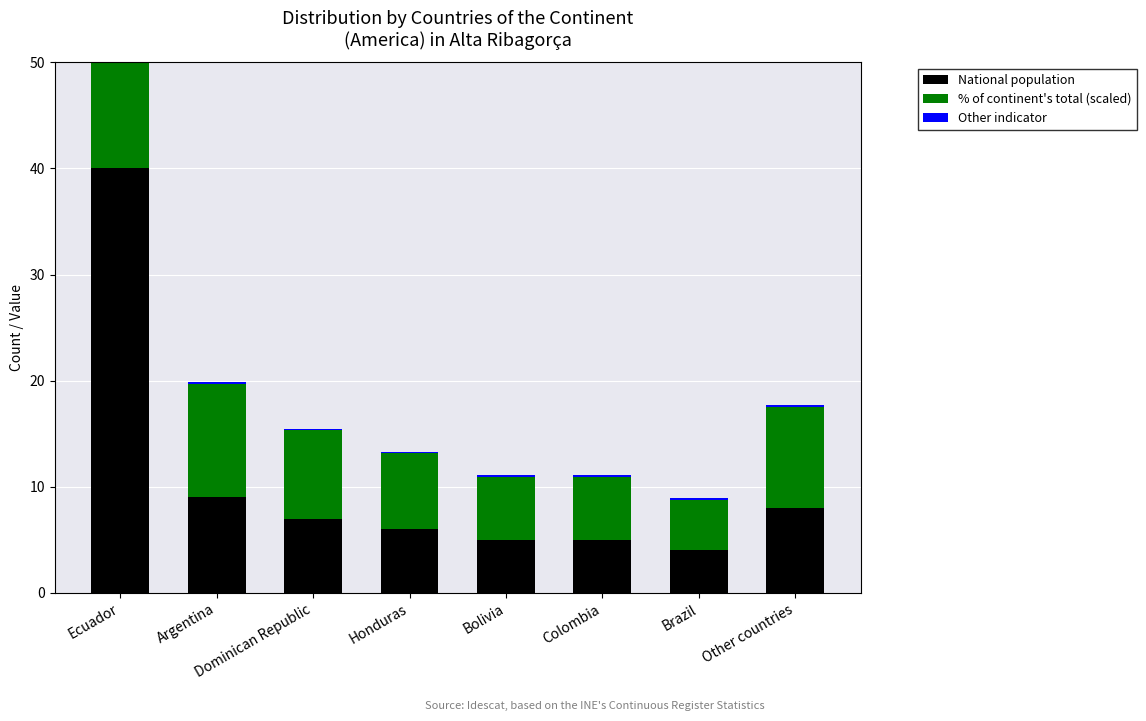

What is the sum of the % of continent's total (scaled) values at Bolivia and Ecuador?

53.6